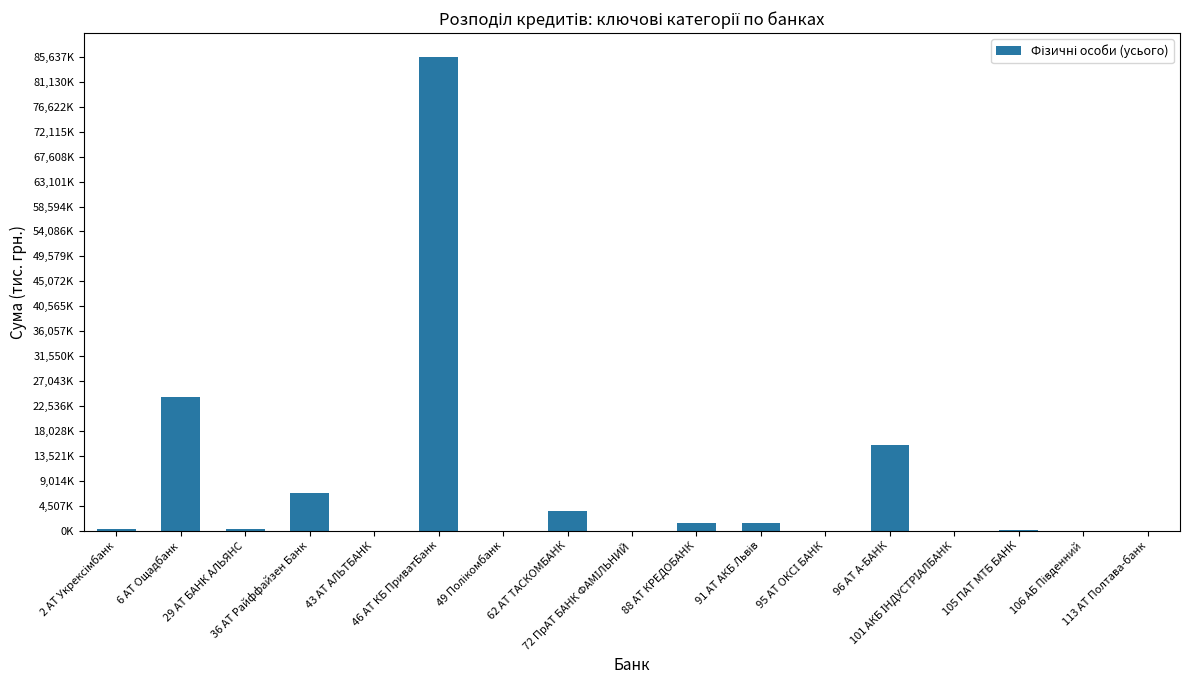

At which category does the chart reach its minimum across all series?

72 ПрАТ БАНК ФАМІЛЬНИЙ